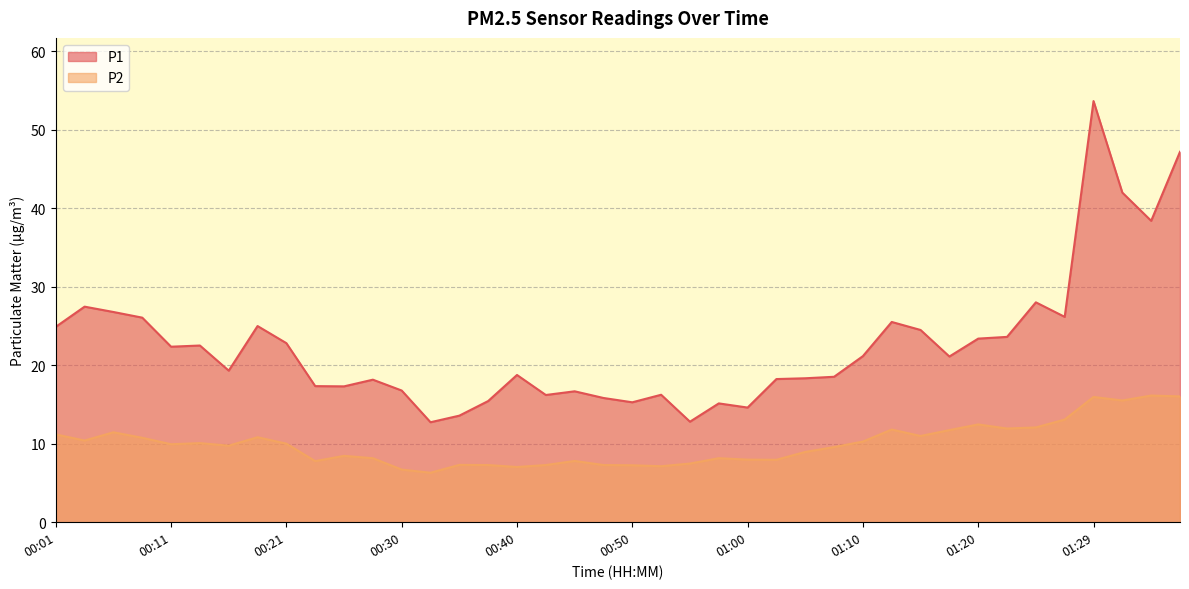

Which series has the widest spread of values?

P1